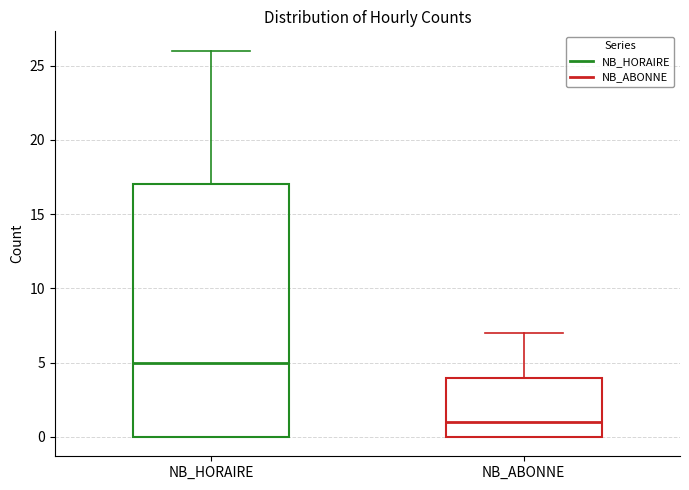

Comparing the boxes themselves (not the whiskers), which one is the tallest?

NB_HORAIRE